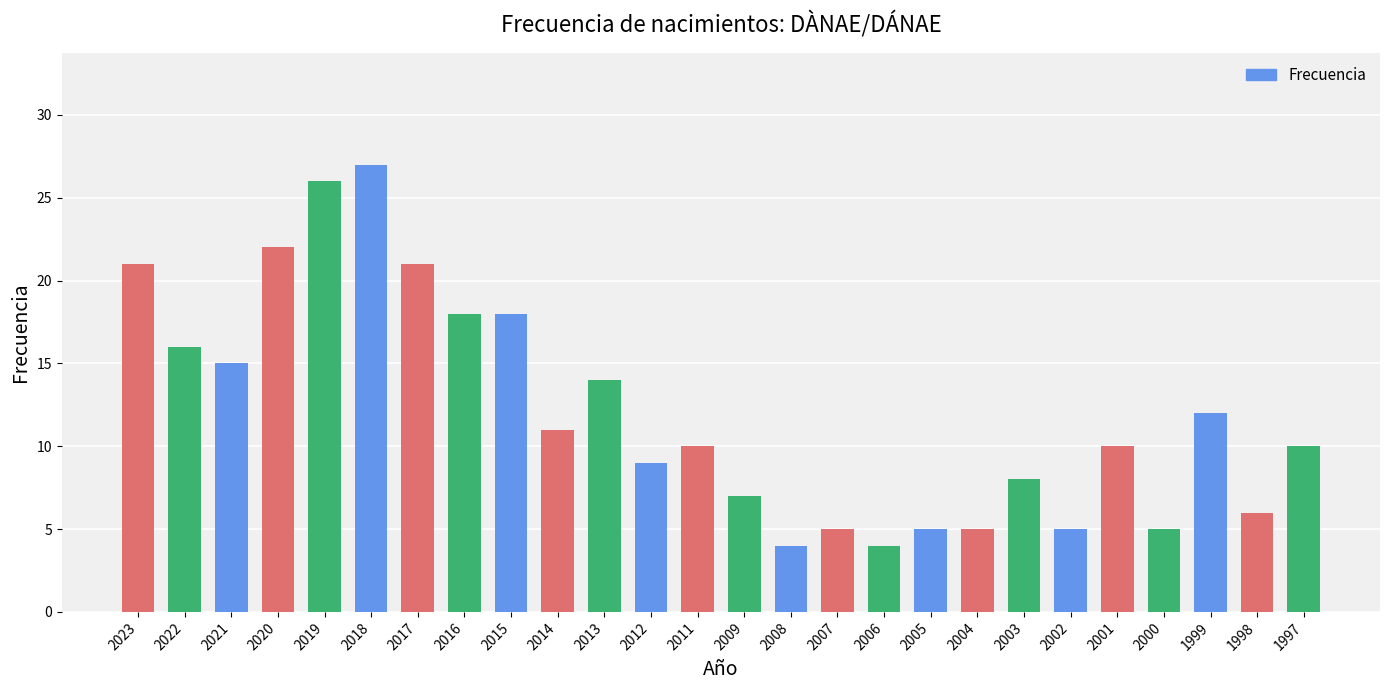

True or false: the data shows 10 at 2017.

False